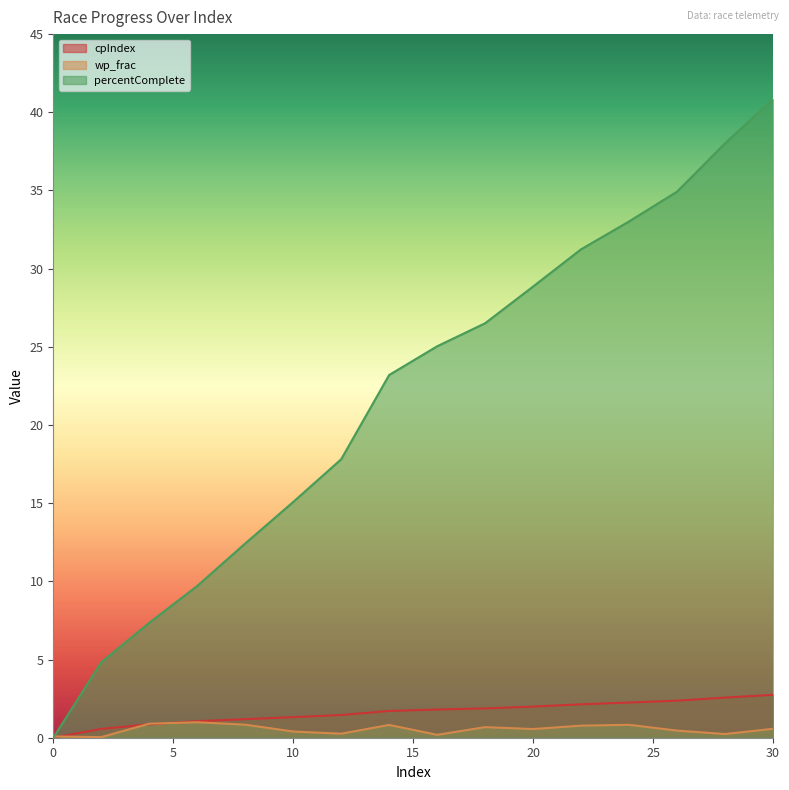

Between 2 and 12, which is larger?

12